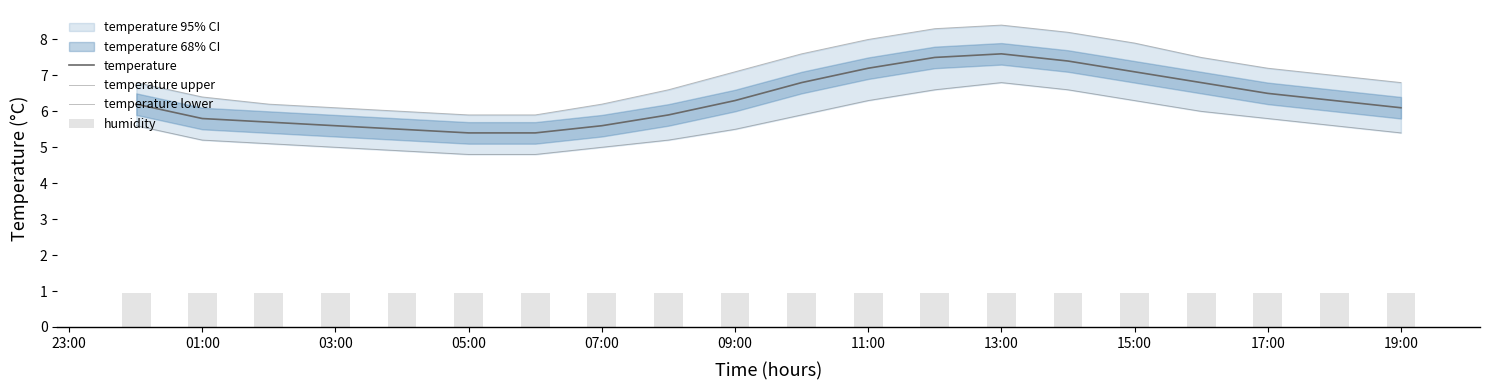

What is the maximum value for temperature?

7.6